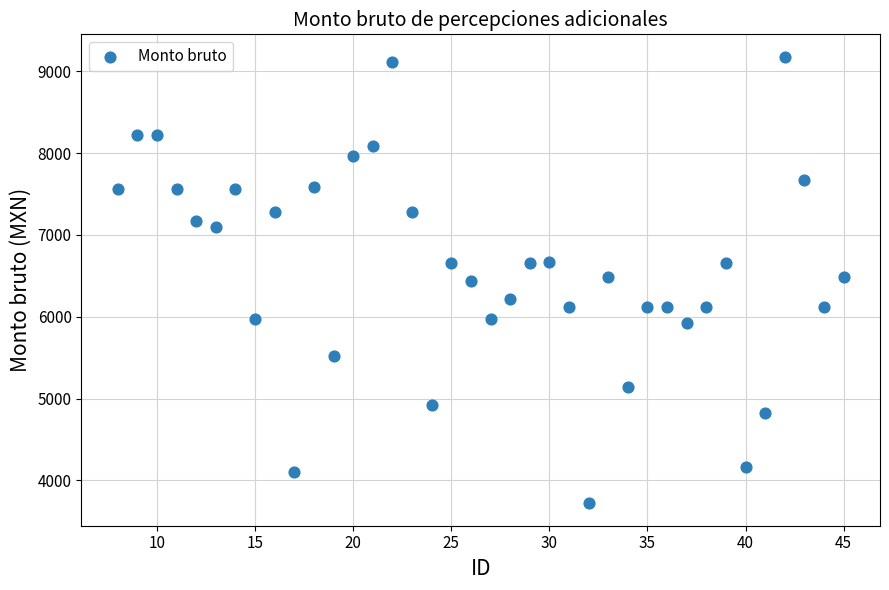

What is the range of Y values (max minus min)?

5459.5